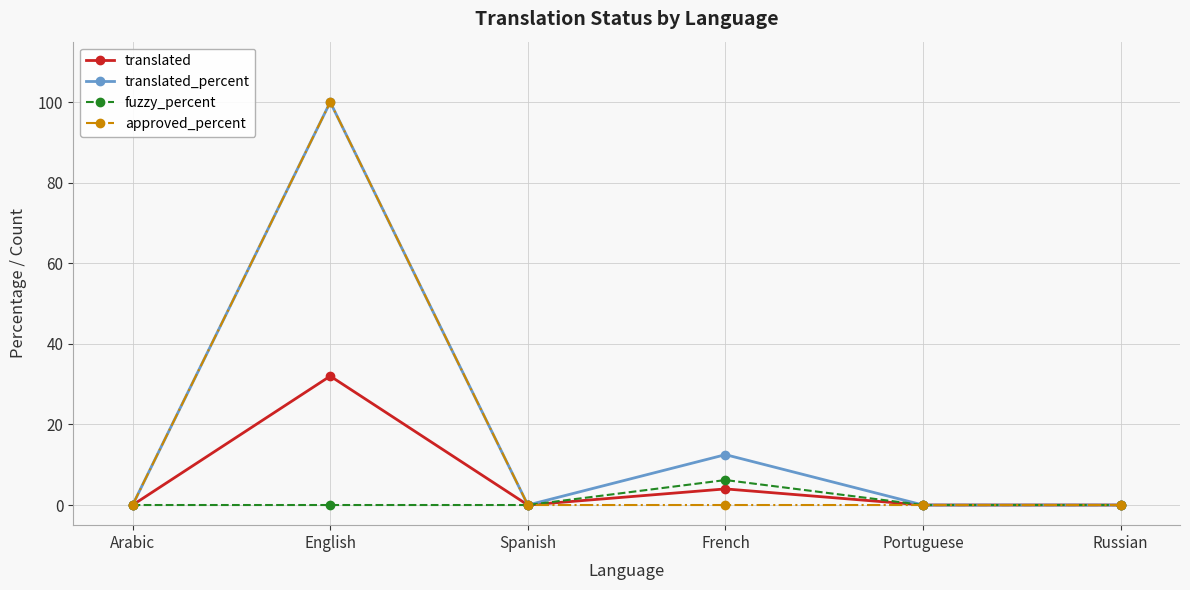

How many interior local peaks does the translated_percent series have?

2